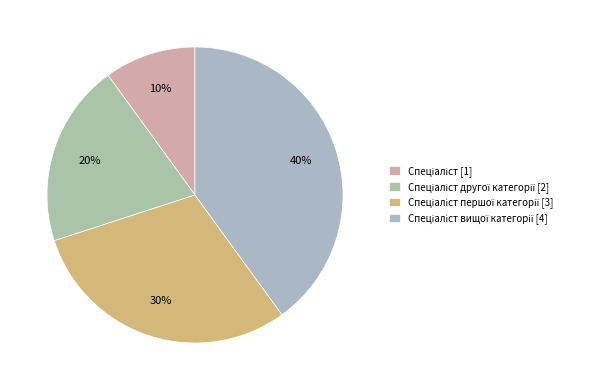

Rank the categories by value from highest to lowest.

Спеціаліст вищої категорії, Спеціаліст першої категорії, Спеціаліст другої категорії, Спеціаліст